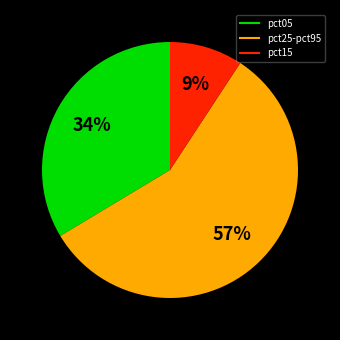

To the nearest percent, what is the average slice percentage?

33%